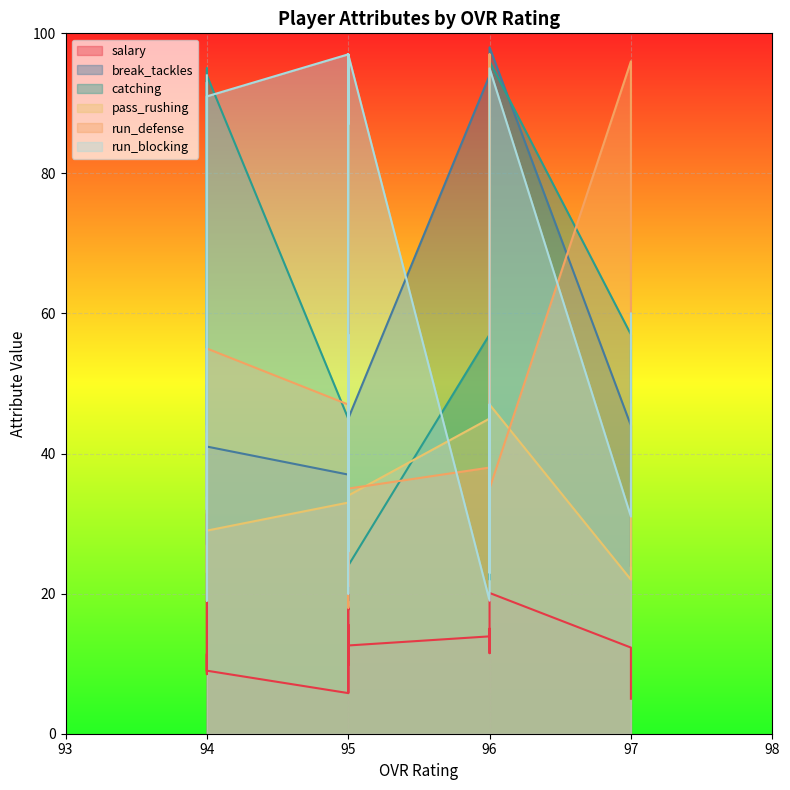

Reading left to right, list all the values displayed in this chart.

salary: 12.3	5.0	13.9	20.1	15.0	11.5	11.6	5.8	5.8	16.4	18.1	17.7	17.9	15.6	9.8	13.4	12.7	12.6	13.1	13.3	13.1	12.7	10.5	10.8	10.8	31.4	11.4	8.5	9.0	9.0
break_tackles: 44.0	24.0	94.0	98.0	34.0	40.0	53.0	37.0	54.0	90.0	95.0	95.0	95.0	91.0	25.0	22.0	19.0	45.0	23.0	59.0	37.0	39.0	21.0	28.0	21.0	27.0	93.0	33.0	41.0	34.0
catching: 57.0	36.0	57.0	96.0	24.0	30.0	22.0	45.0	50.0	97.0	95.0	93.0	95.0	95.0	96.0	49.0	44.0	24.0	35.0	28.0	21.0	23.0	56.0	55.0	52.0	39.0	43.0	95.0	94.0	94.0
pass_rushing: 22.0	47.0	45.0	47.0	95.0	55.0	31.0	33.0	54.0	41.0	38.0	41.0	41.0	39.0	42.0	54.0	43.0	34.0	54.0	88.0	95.0	31.0	35.0	52.0	34.0	52.0	55.0	54.0	29.0	50.0
run_defense: 96.0	55.0	38.0	35.0	96.0	97.0	96.0	47.0	21.0	36.0	22.0	18.0	37.0	32.0	34.0	45.0	35.0	35.0	53.0	97.0	94.0	95.0	92.0	91.0	95.0	38.0	44.0	23.0	55.0	35.0
run_blocking: 31.0	60.0	19.0	95.0	47.0	35.0	23.0	97.0	96.0	97.0	97.0	93.0	89.0	87.0	96.0	97.0	96.0	97.0	95.0	57.0	26.0	54.0	41.0	54.0	20.0	32.0	19.0	93.0	91.0	94.0